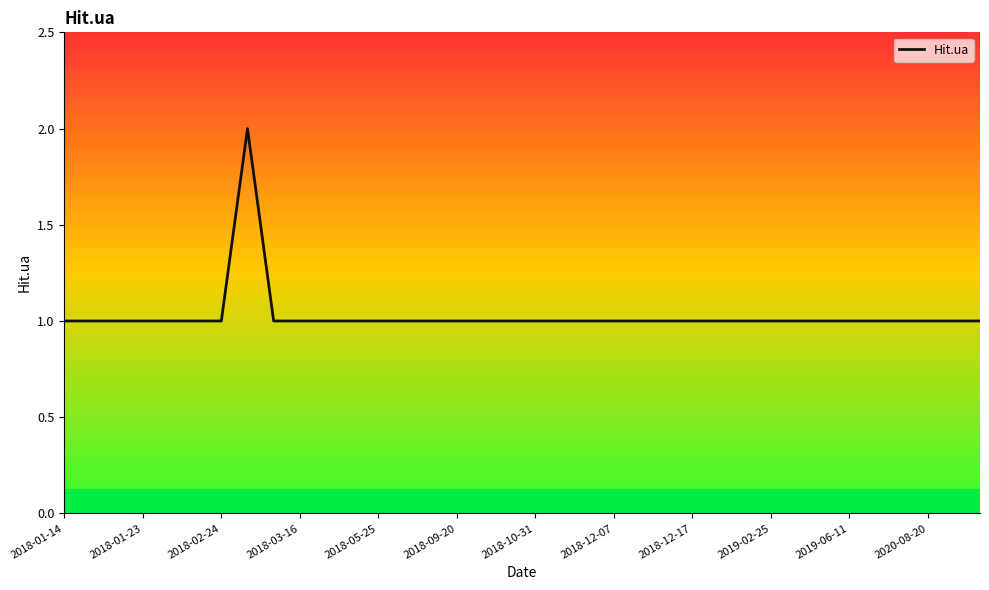

True or false: the data shows 0 at 2018-09-20.

False